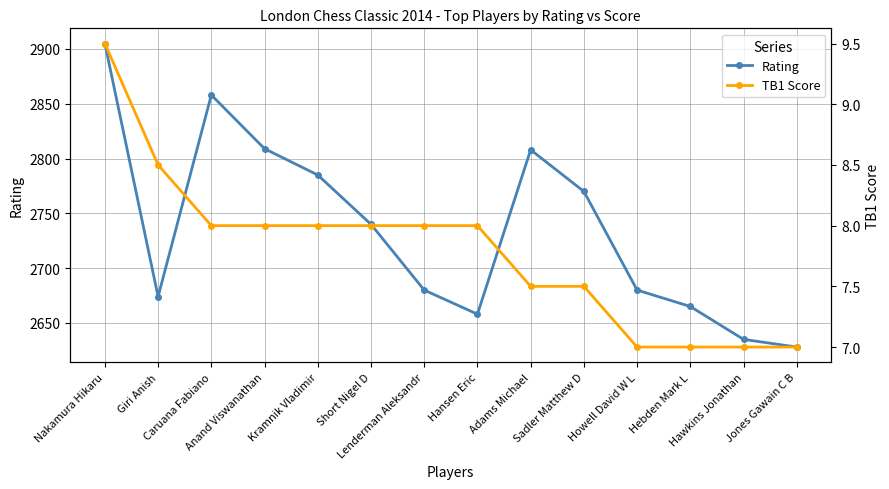

True or false: Rating and TB1 Score intersect in this chart.

False